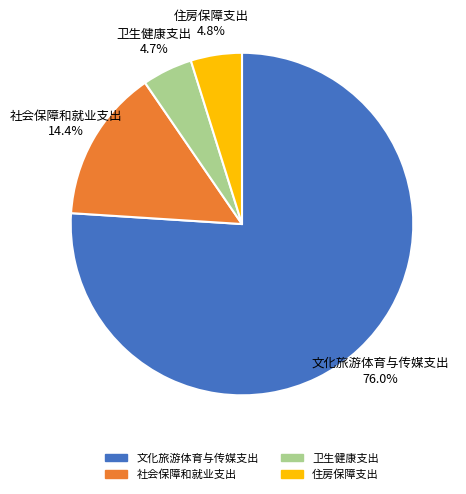

What is the largest slice in the pie chart?

文化旅游体育与传媒支出